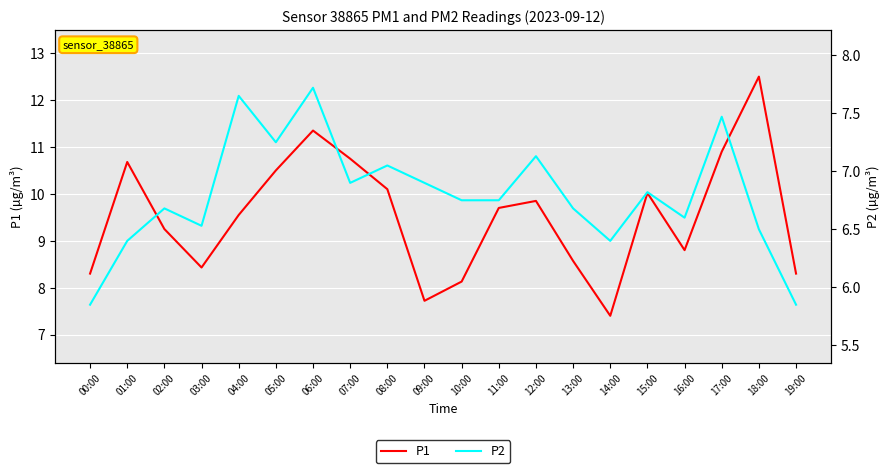

Which has a higher value, 18:00 or 02:00?

18:00